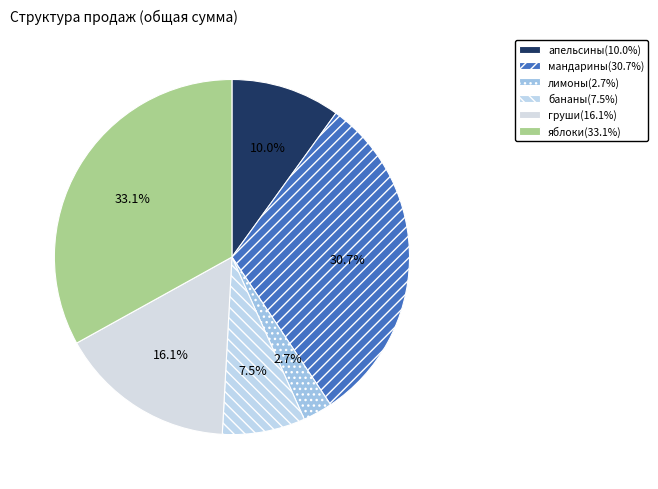

What percentage do груши and мандарины together represent?

46.7%